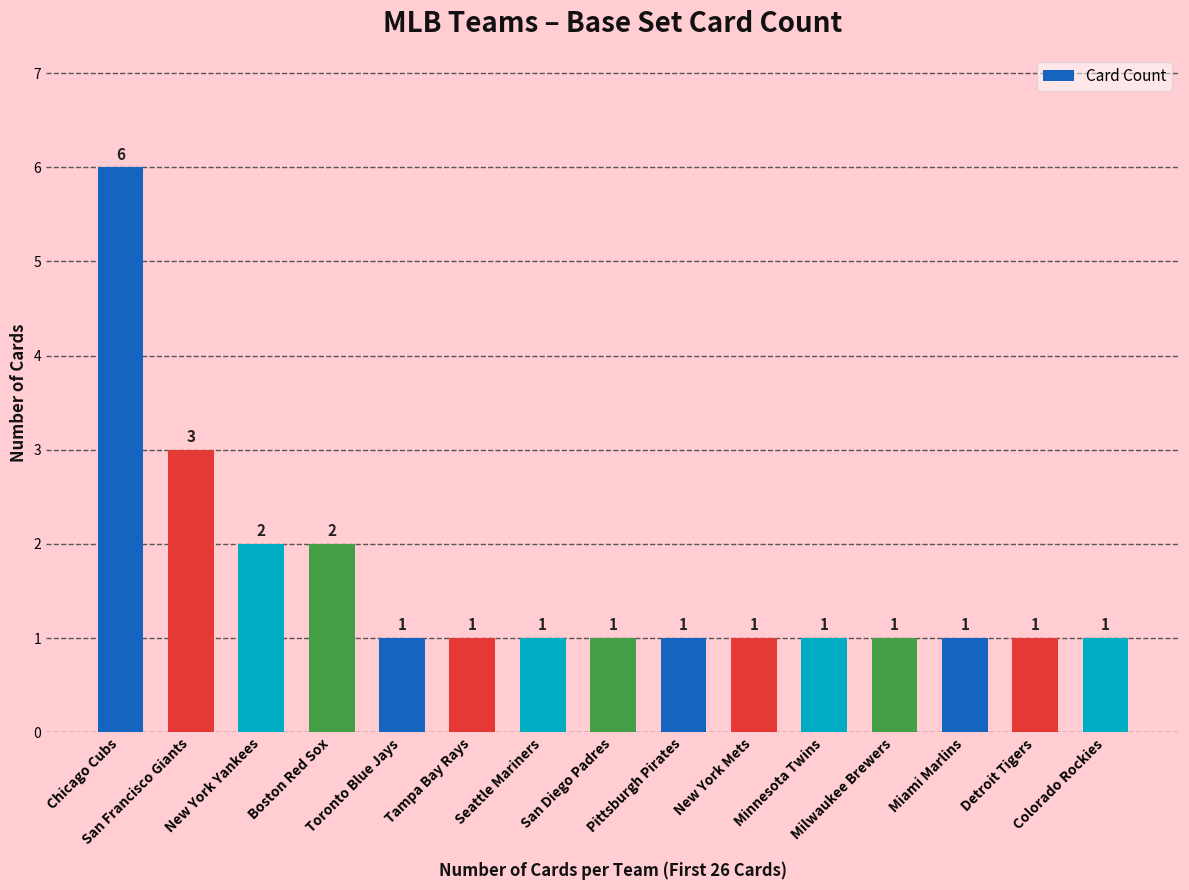

What is the greatest value displayed?

6